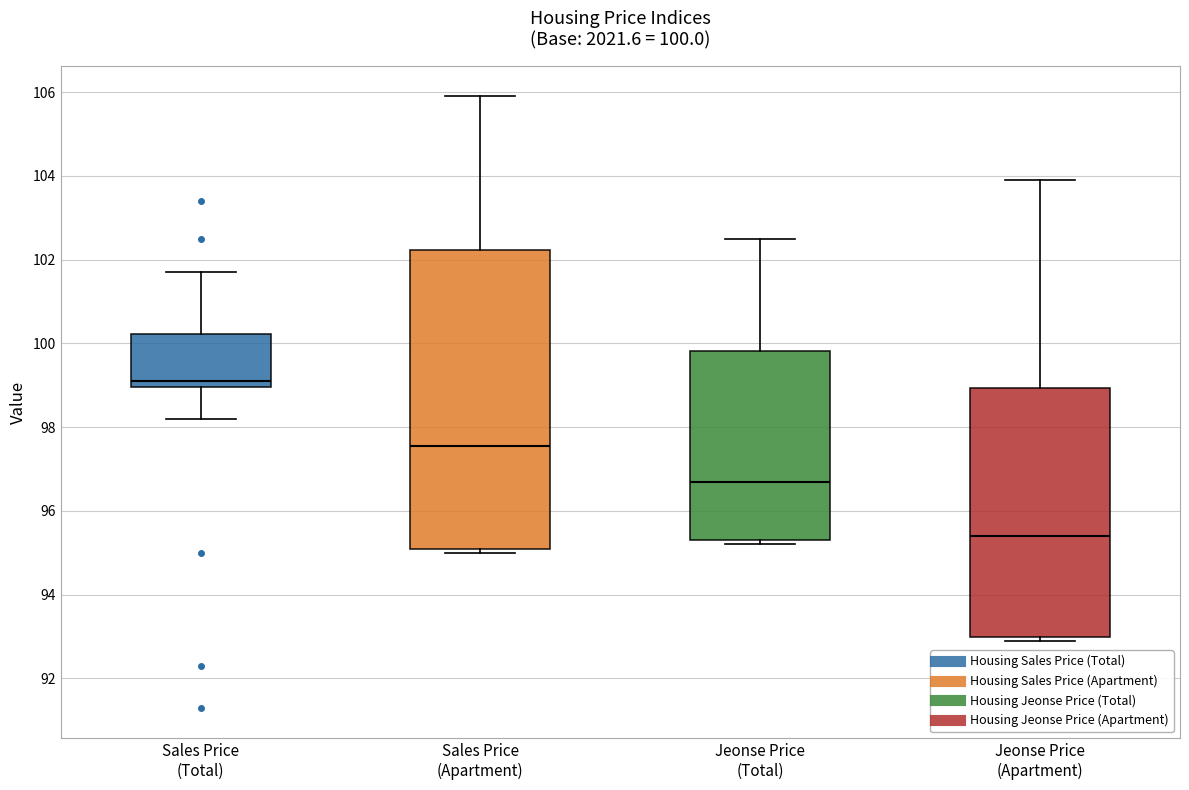

Comparing the boxes themselves (not the whiskers), which one is the tallest?

Sales Price (Apartment)